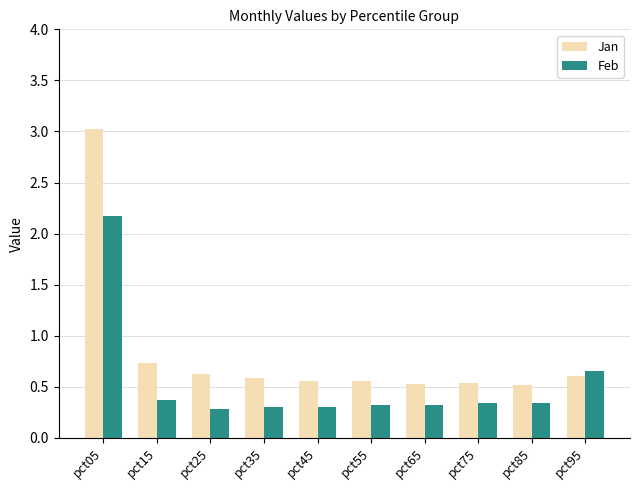

Which label corresponds to the largest value in the chart?

pct05